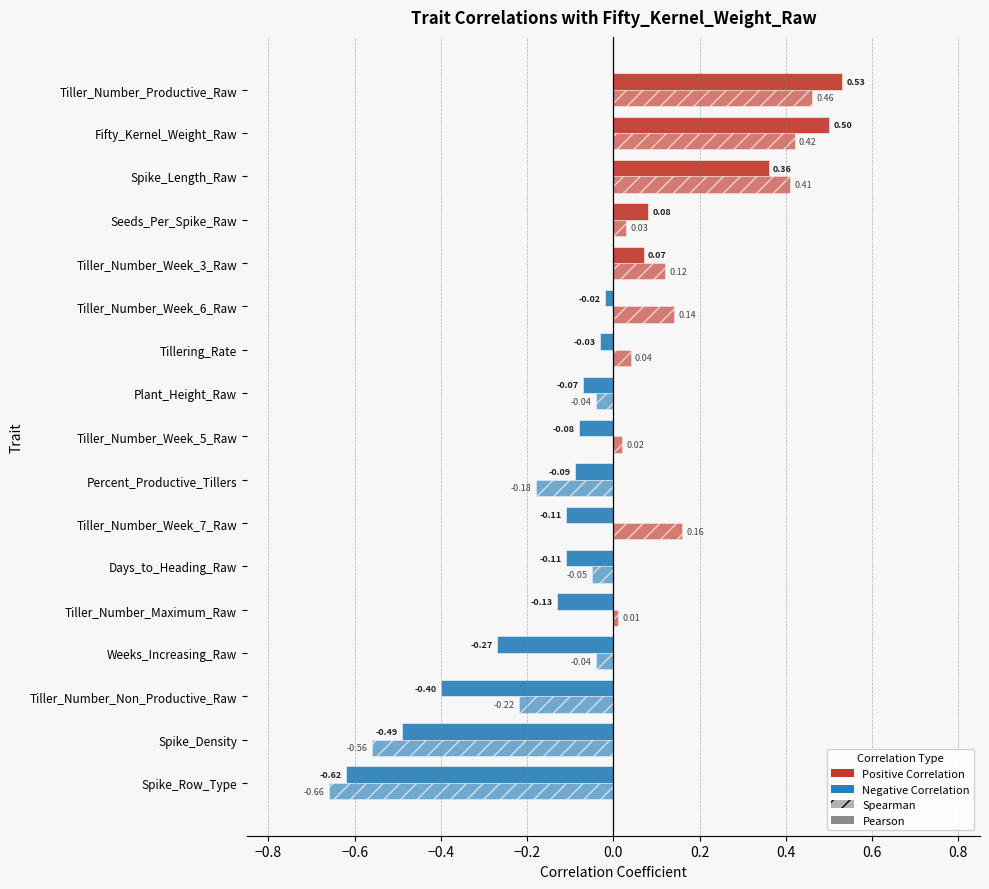

Count the number of categories in the chart.

17